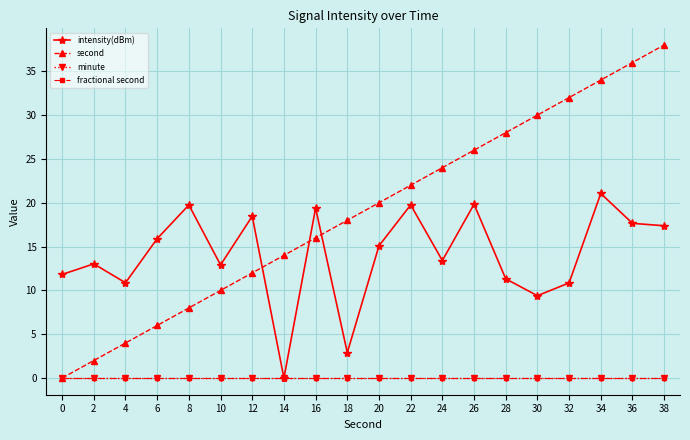

At 30, list the series in order from largest to smallest.

second, intensity(dBm), minute, fractional second